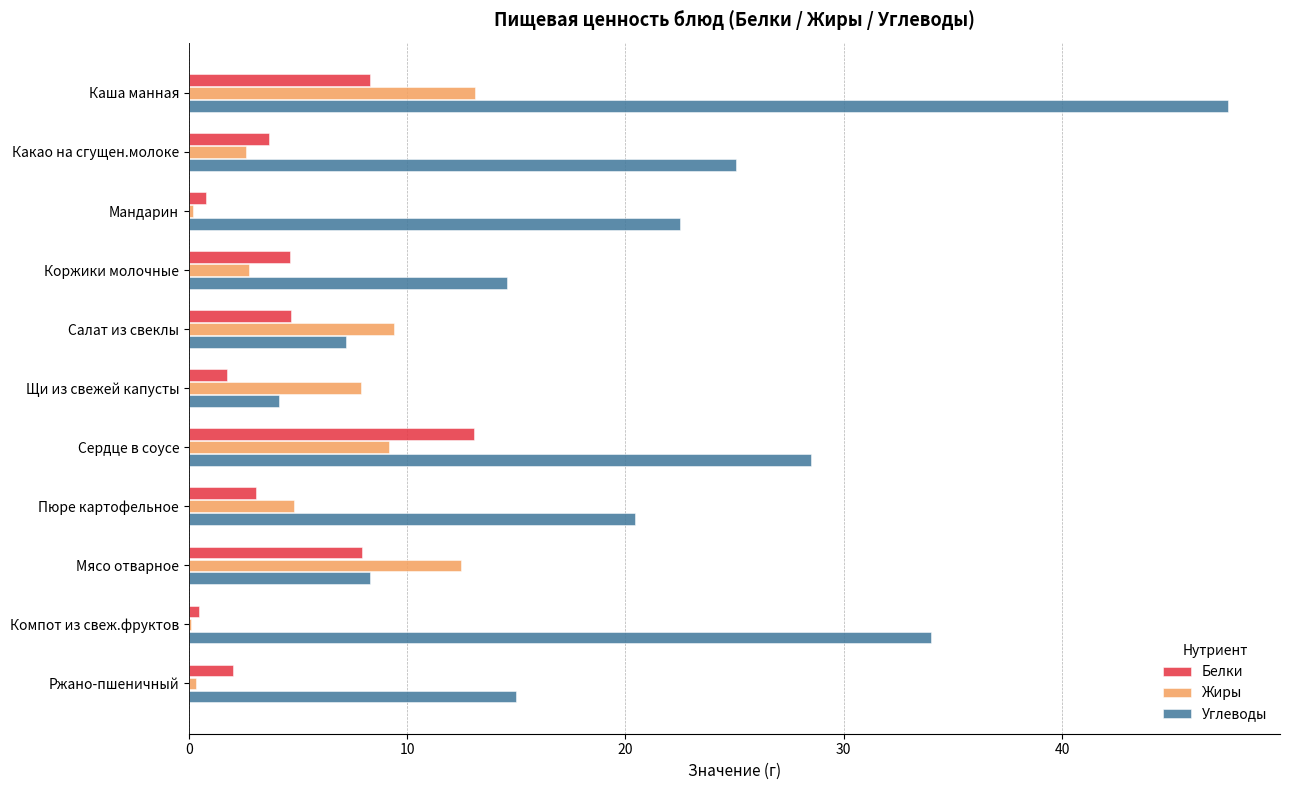

What is the sum of all Белки values?

50.4